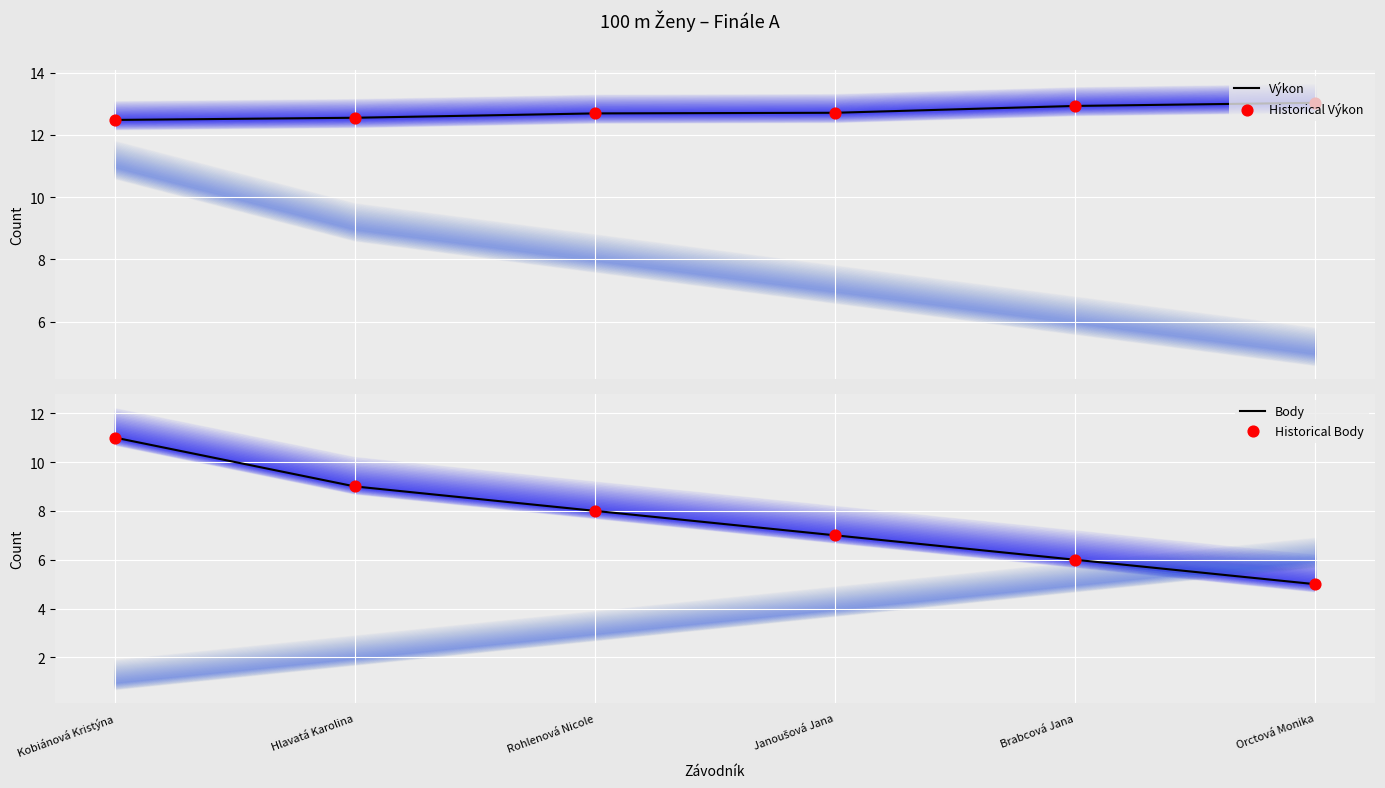

Is the value of Body at Brabcová Jana greater than the value of Výkon at Kobiánová Kristýna?

No